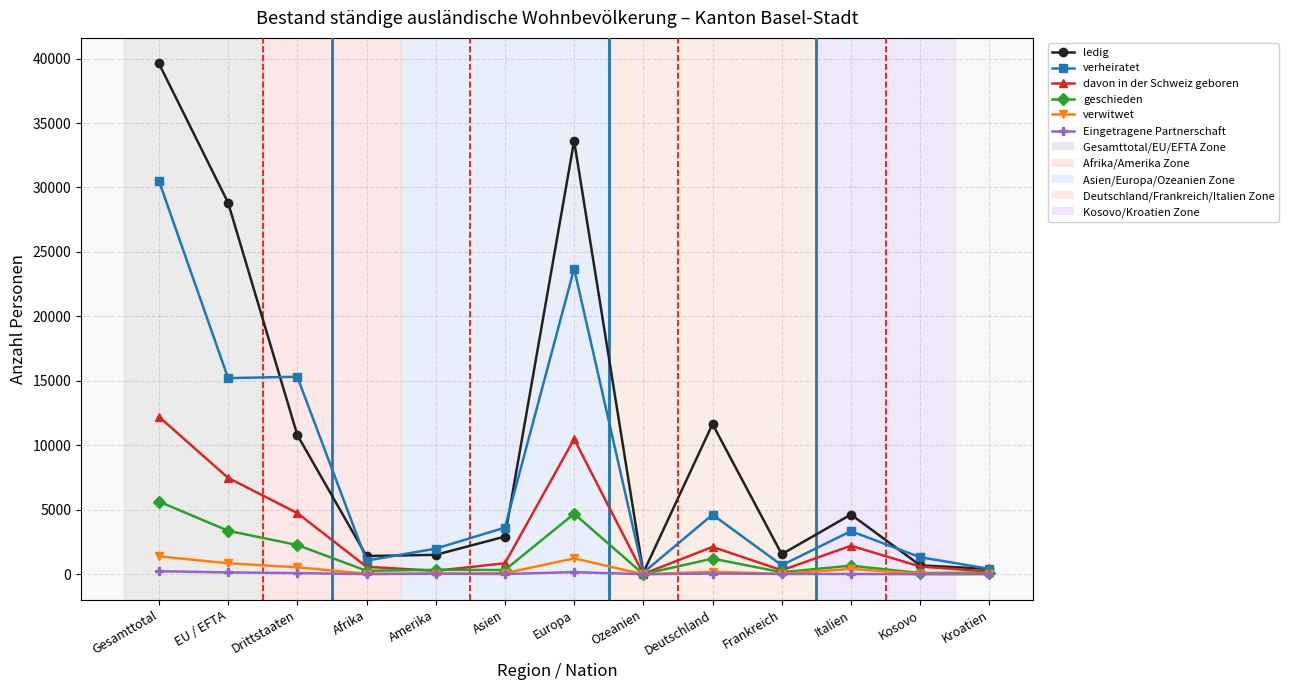

Which series changed the most between Asien and Kosovo?

verheiratet